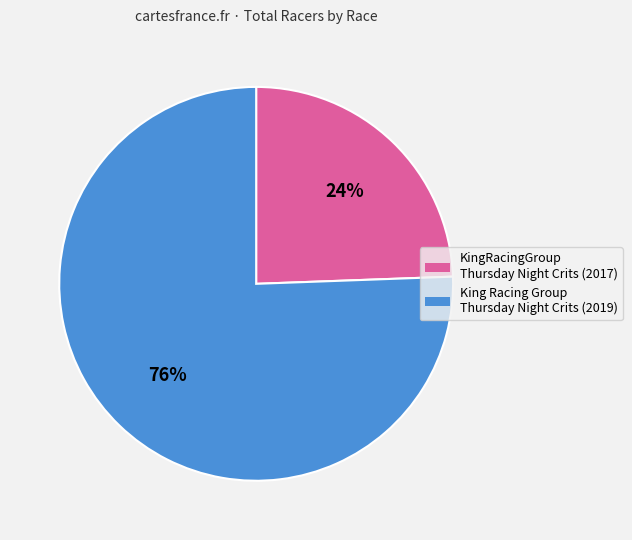

How many segments does this pie chart have?

2